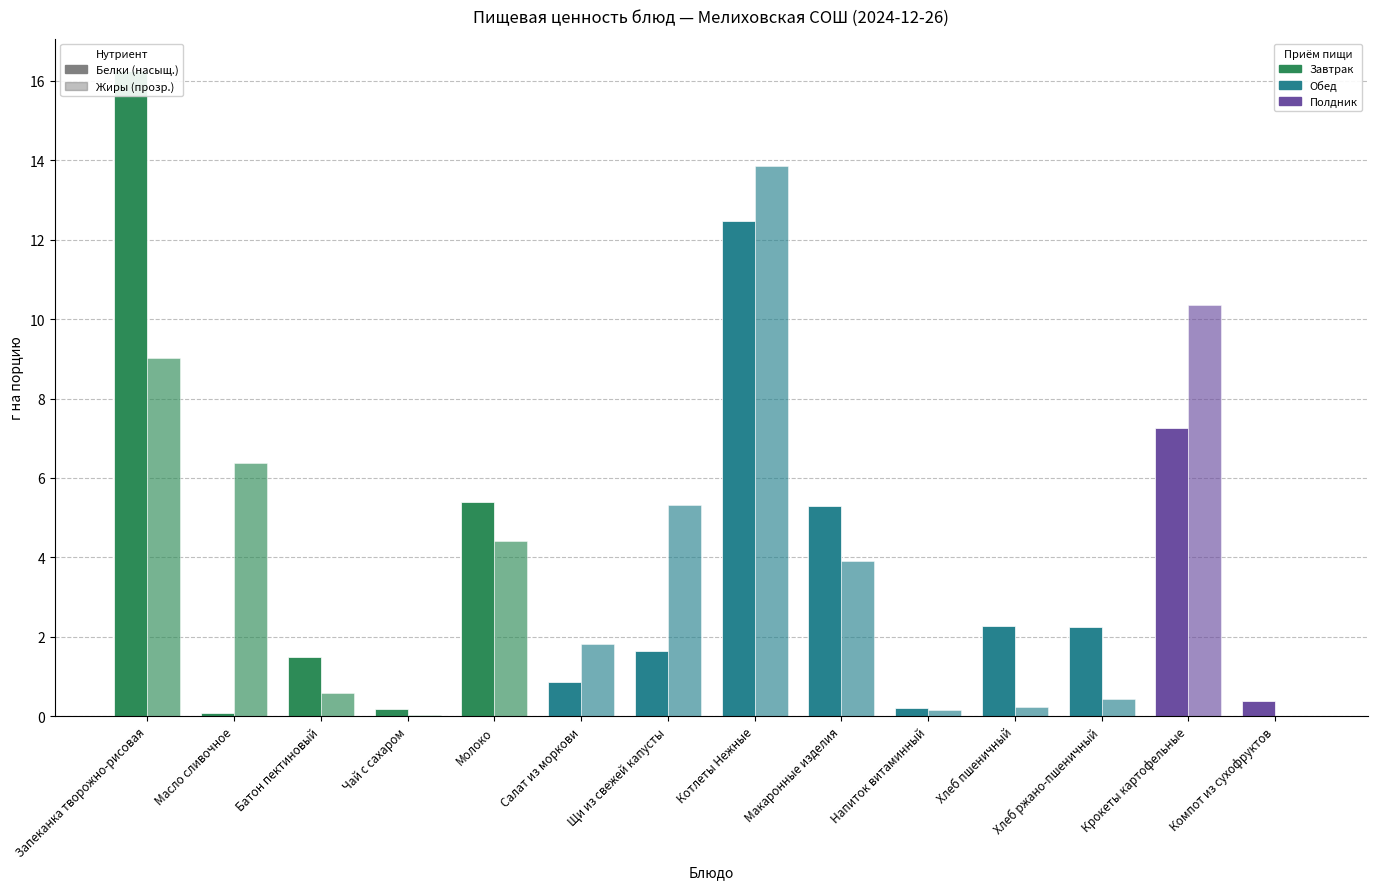

What is the spread (max minus min) of values at Батон пектиновый?

0.9